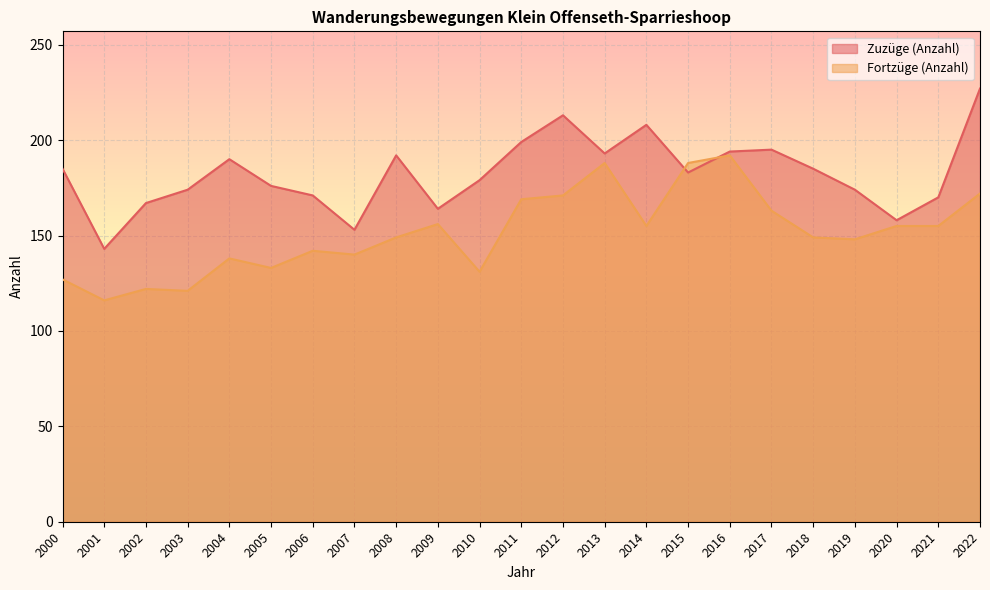

Rank the series at 2004 from highest to lowest value.

Zuzüge (Anzahl), Fortzüge (Anzahl)